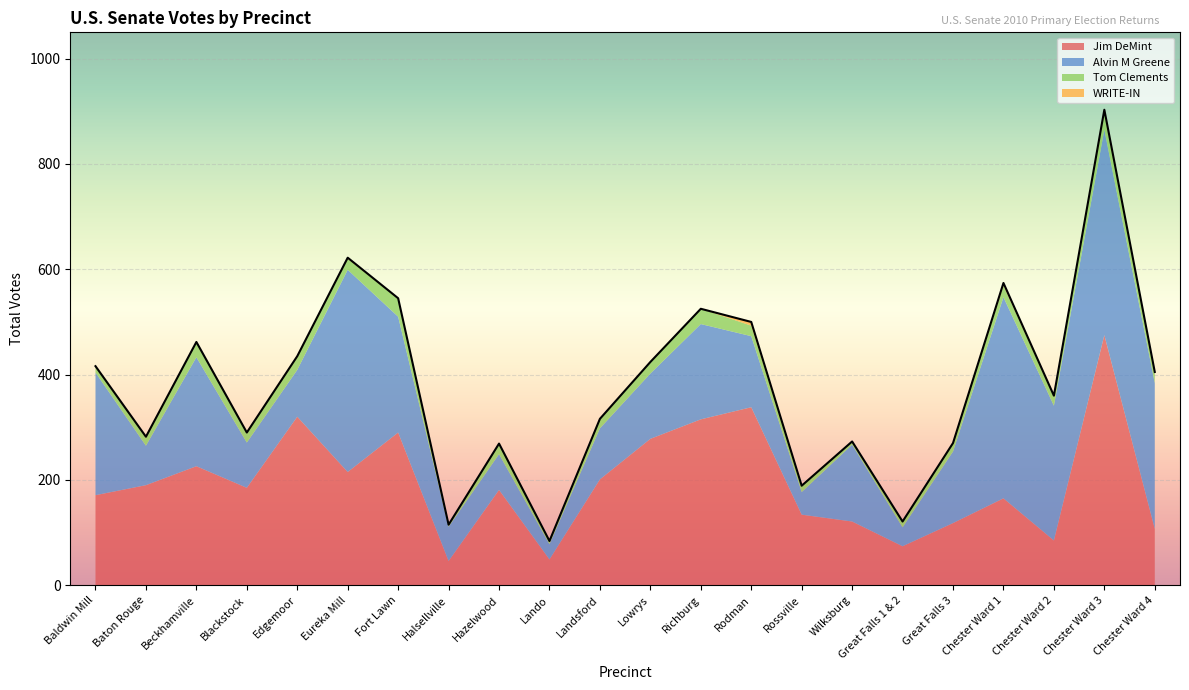

What is the total value across all series at Chester Ward 1?

574